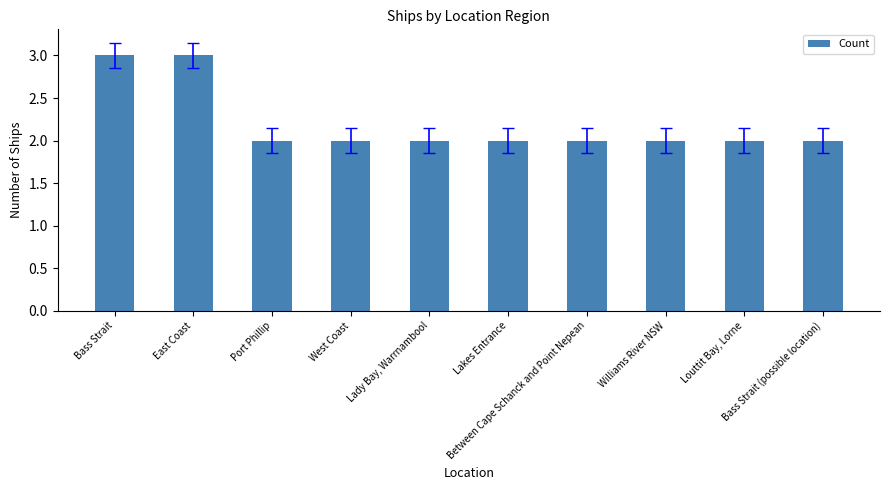

How many data points does each series have?

10